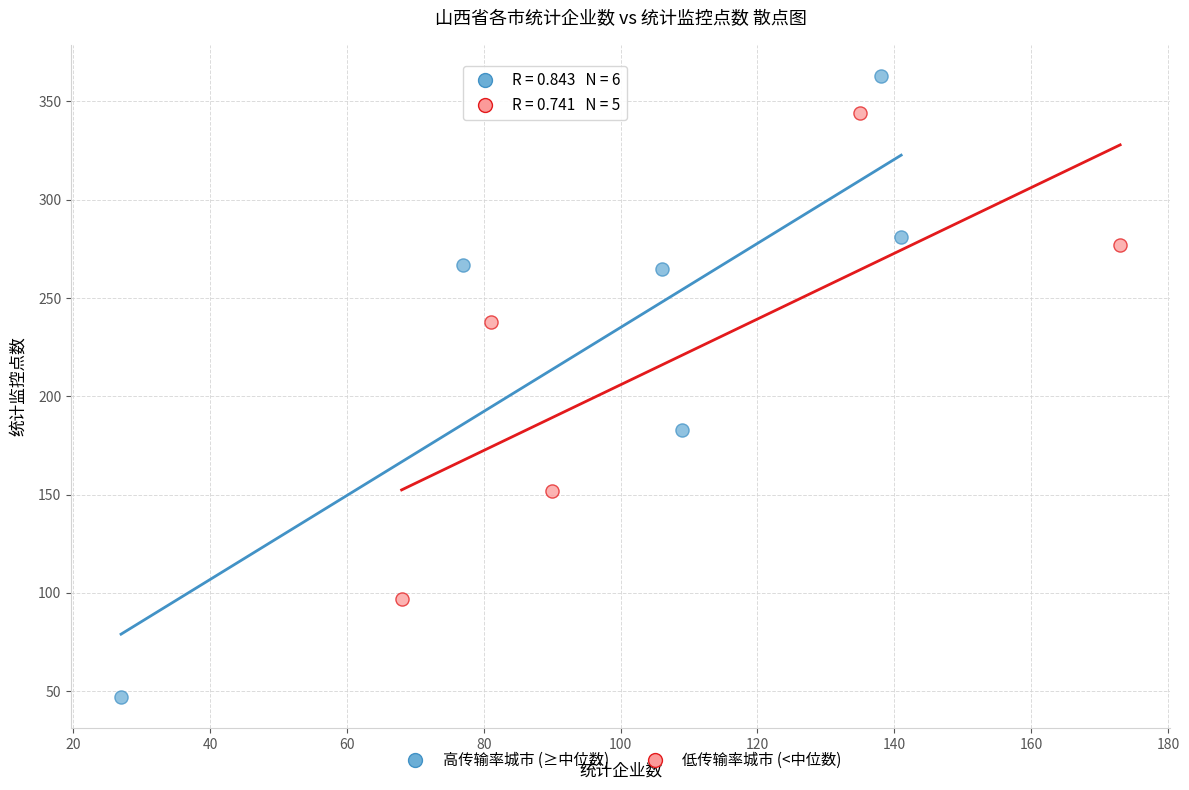

Which series contains the lowest Y value?

高传输率城市 (≥中位数)